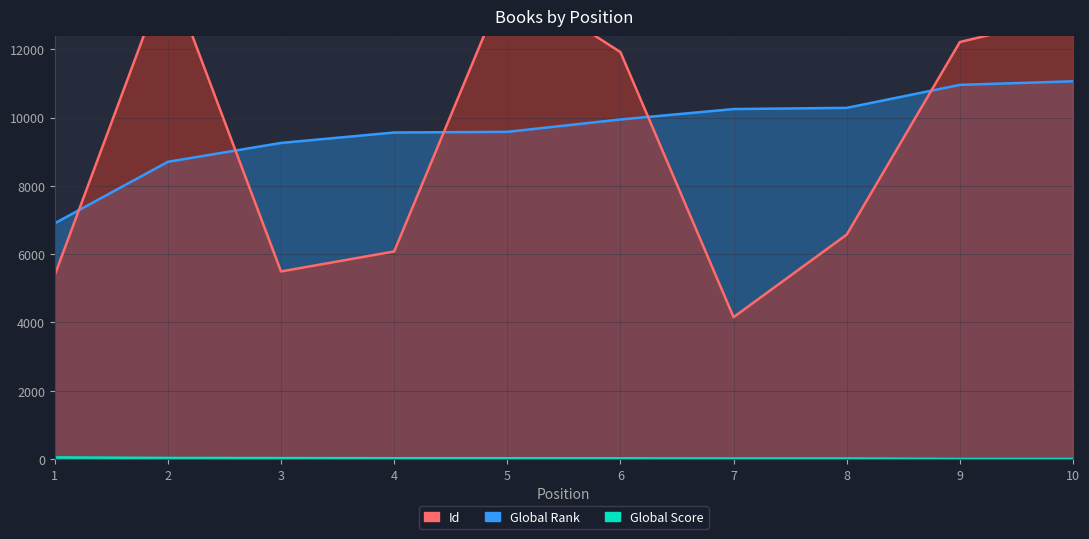

Which series ends up on top after the final intersection of Global Rank and Id?

Id